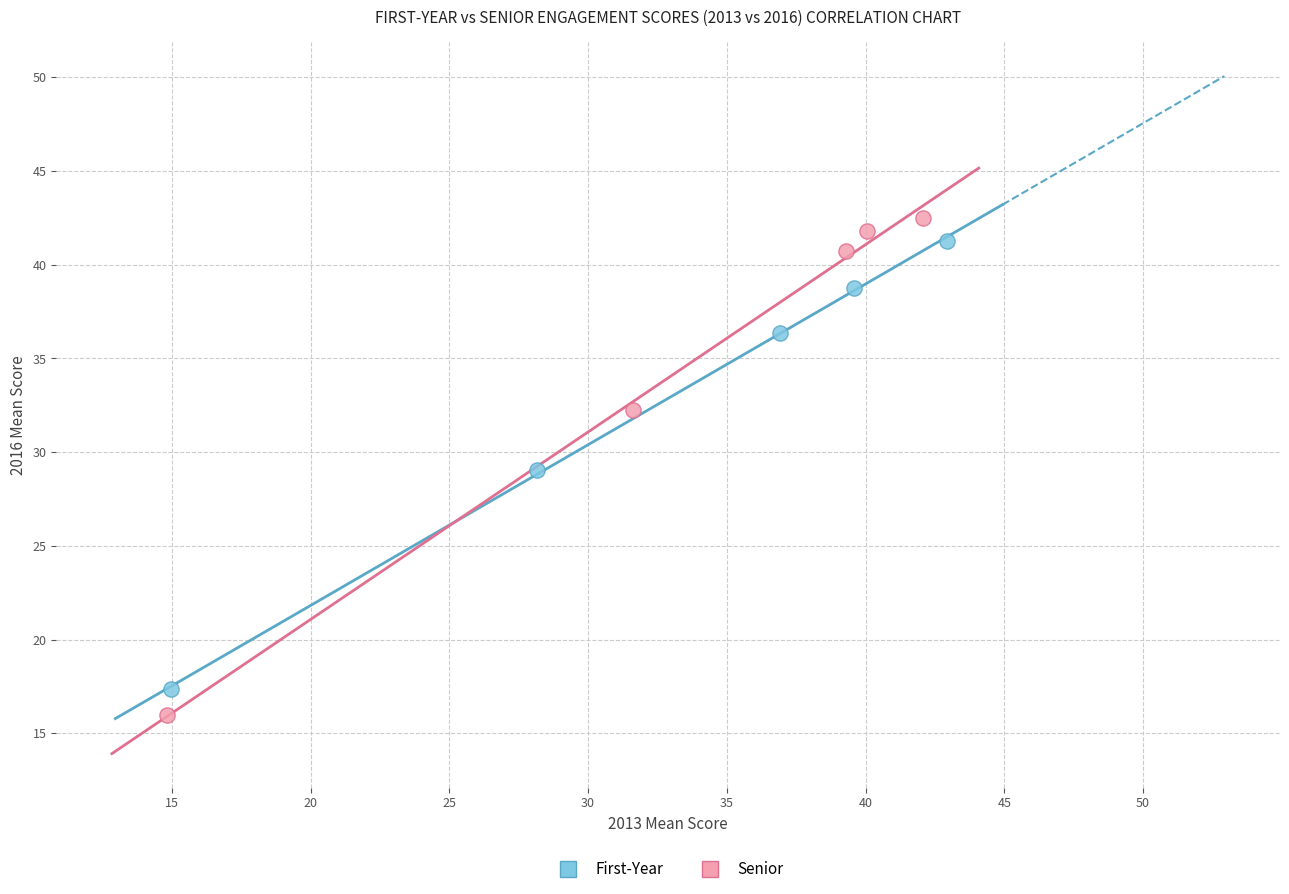

Which series contains the lowest Y value?

Senior